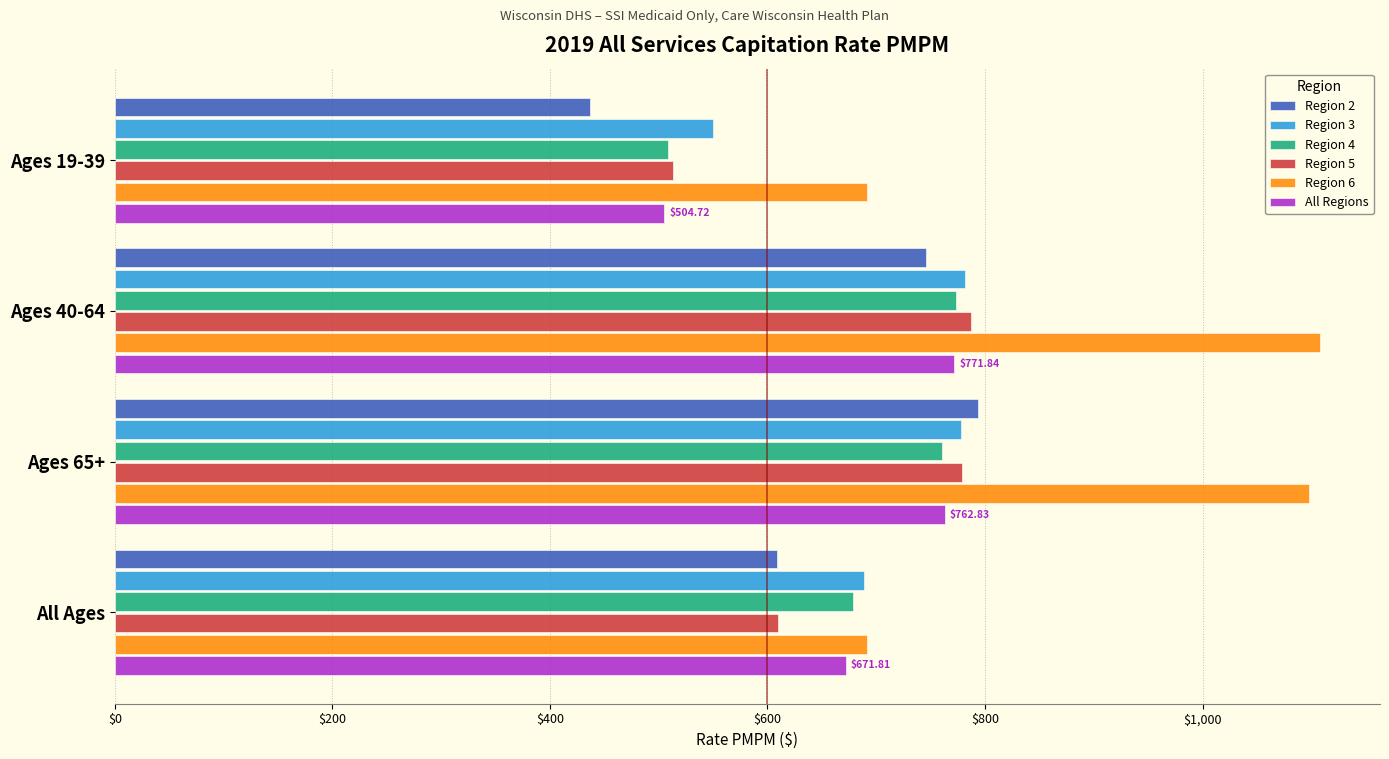

What is the difference between the maximum and minimum values in the All Regions series?

267.1